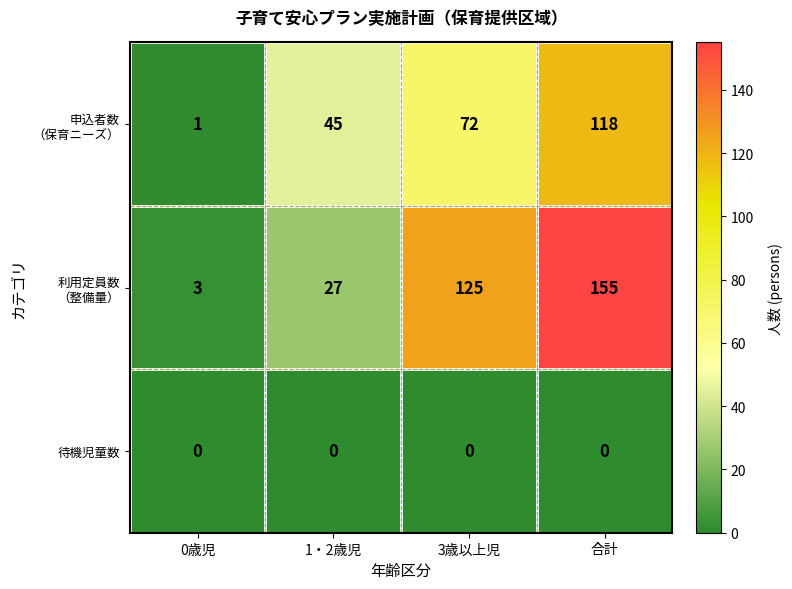

At which category is the sum across all series the highest?

合計